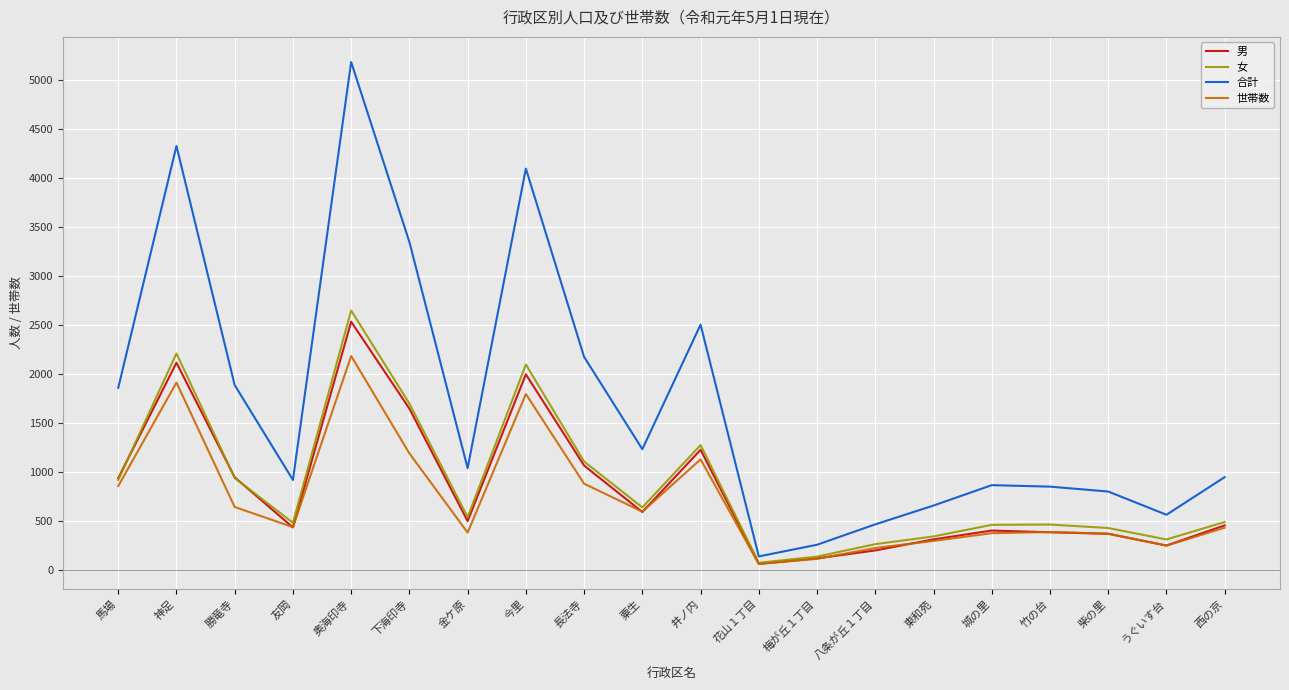

At which label is 女 closest to 1363?

井ノ内